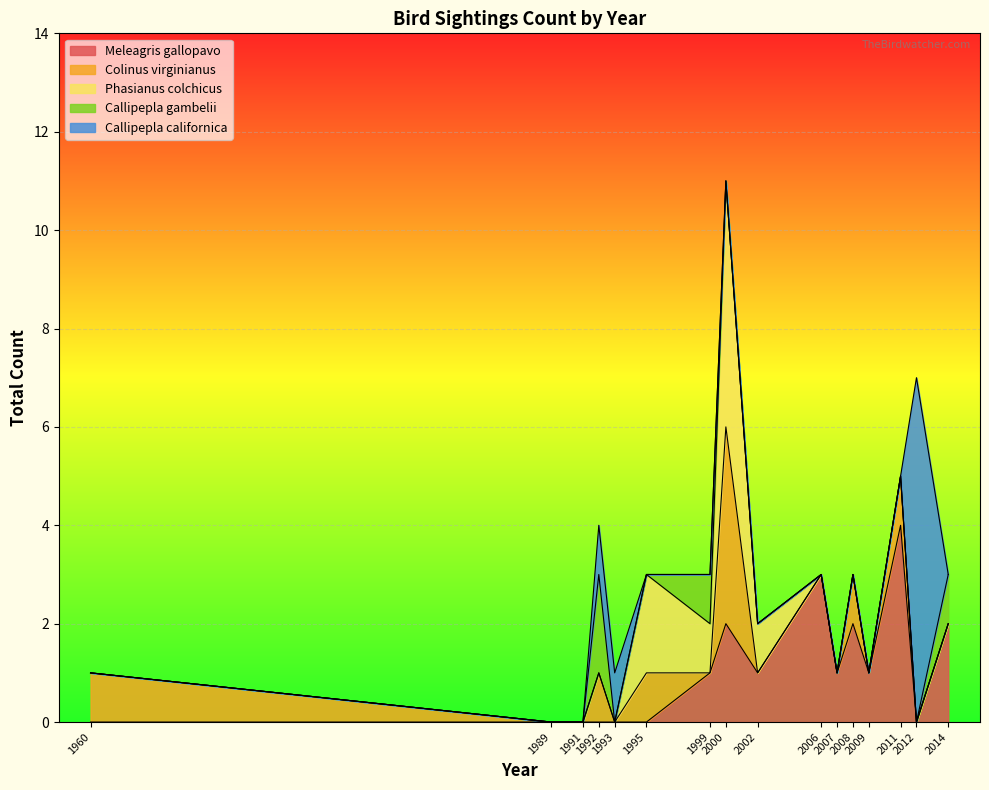

True or false: Phasianus colchicus has a value of 0 at 2012.

True